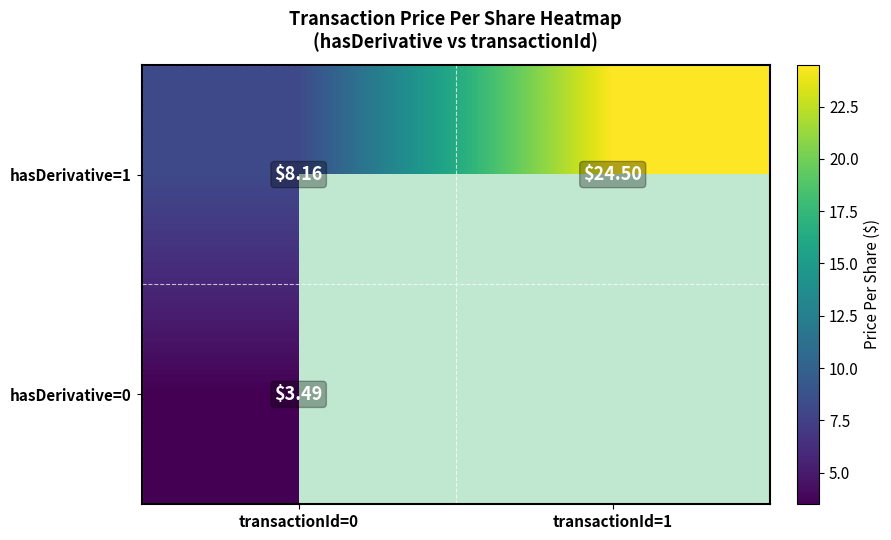

How many categories are shown in the chart?

2